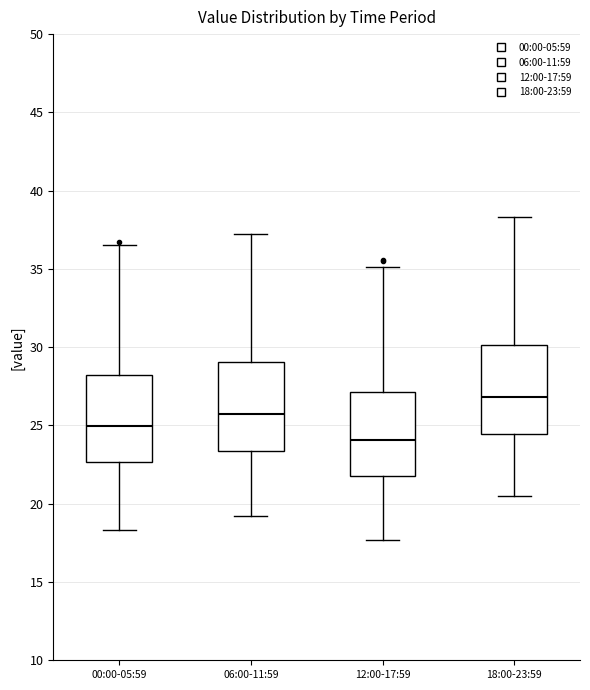

Reading left to right, read every box against the y-axis: the position of its median line, the range the box covers, and the ends of its whiskers. The values are not printed on the chart, so give them approximately, as read against the axis.

00:00-05:59: median 25.0, box 22.5 to 28.0, whiskers 18.5 to 36.5
06:00-11:59: median 26.0, box 23.5 to 29.0, whiskers 19.0 to 37.0
12:00-17:59: median 24.0, box 22.0 to 27.0, whiskers 17.5 to 35.0
18:00-23:59: median 27.0, box 24.5 to 30.0, whiskers 20.5 to 38.5